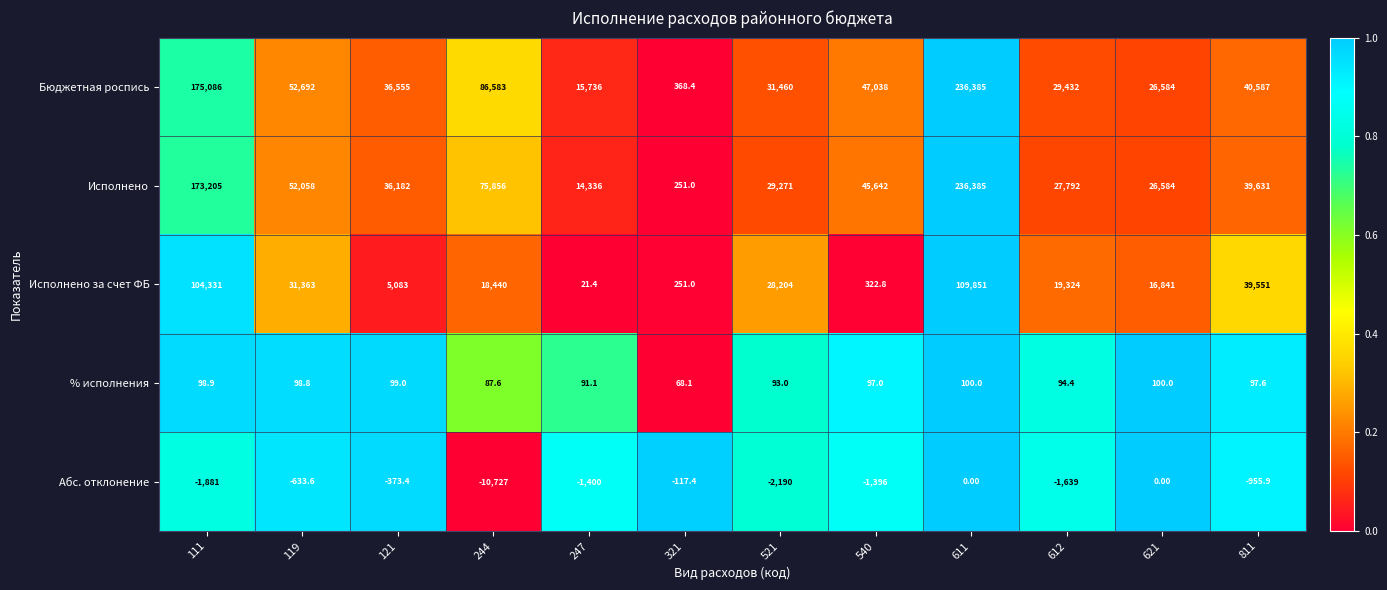

Count the number of categories in the chart.

12